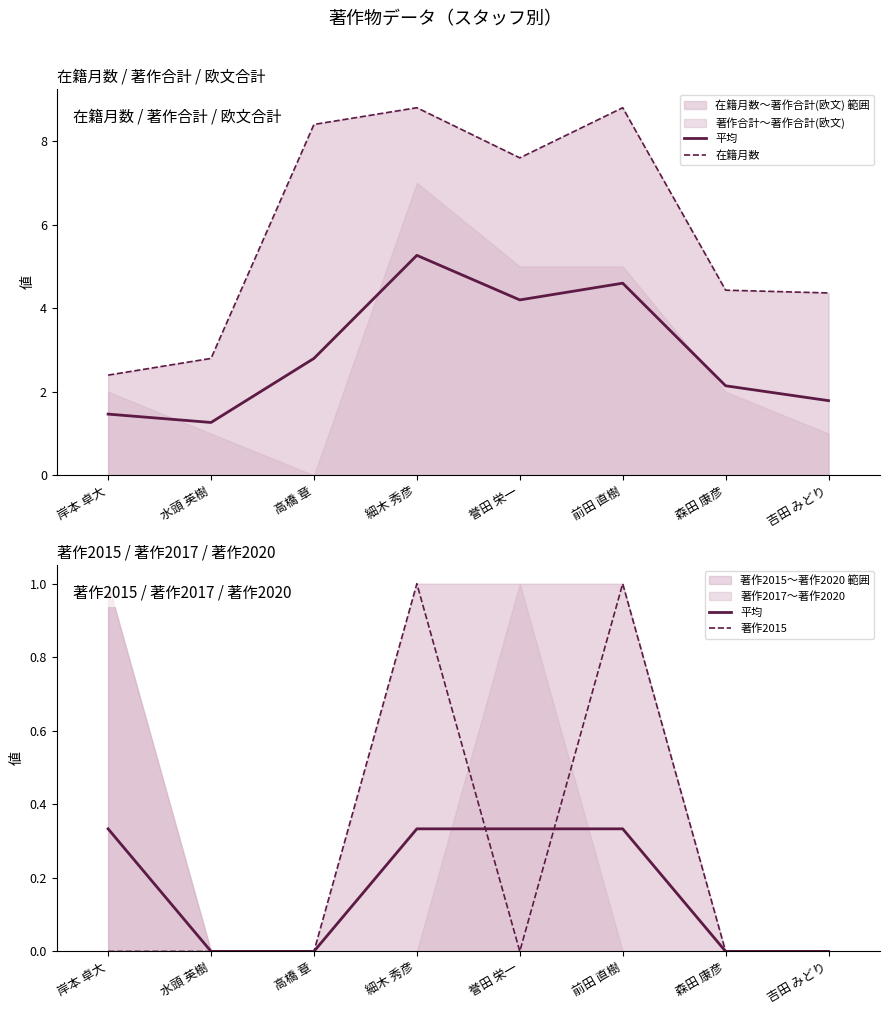

How many interior local valleys does the 在籍月数 series have?

1